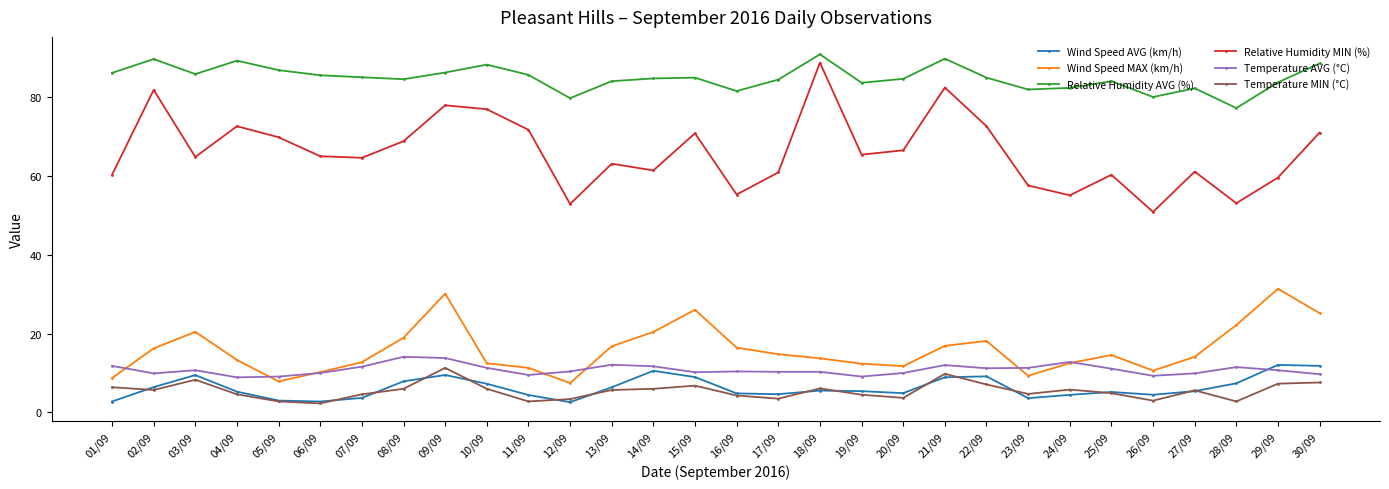

Where do Wind Speed AVG (km/h) and Temperature AVG (°C) first cross each other?

28/09 and 29/09